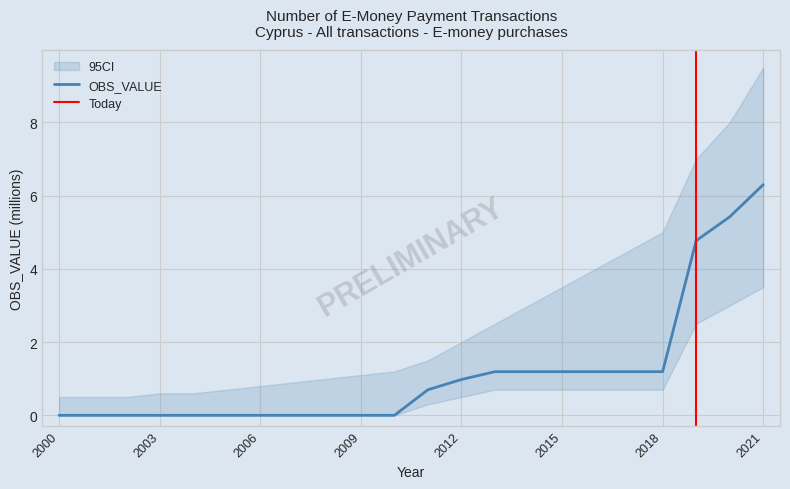

The value at 2015 is 1.2. True or false?

True